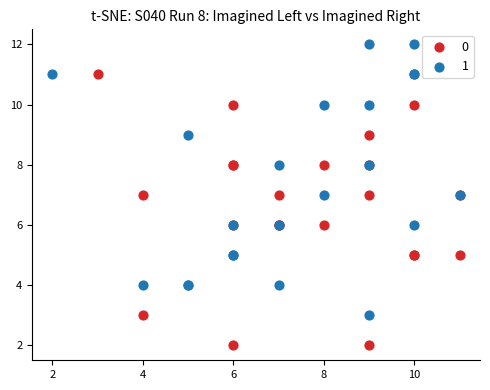

What are all the series names shown in the legend?

0, 1